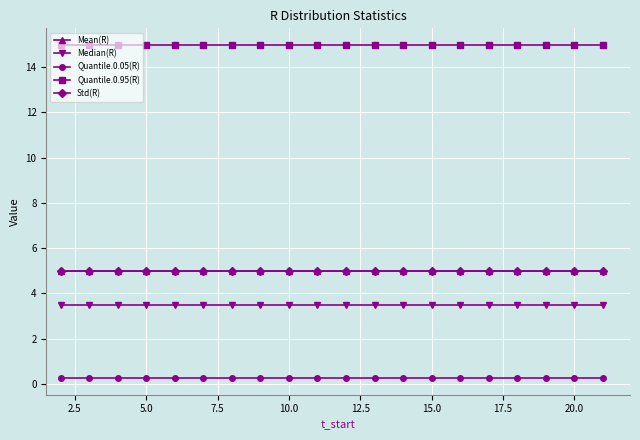

What is the value of the Std(R) point at the 18th from the left?

5.0